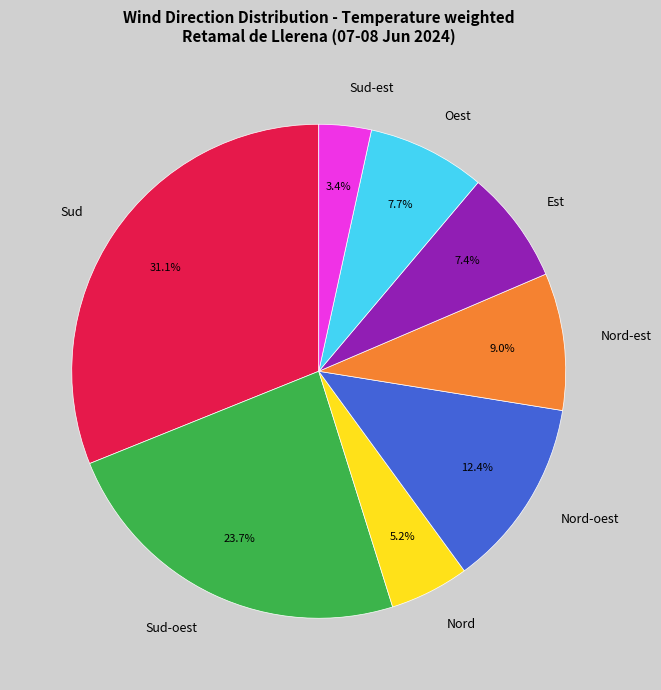

What percentage is the Sud-est slice, to the nearest percent?

3%